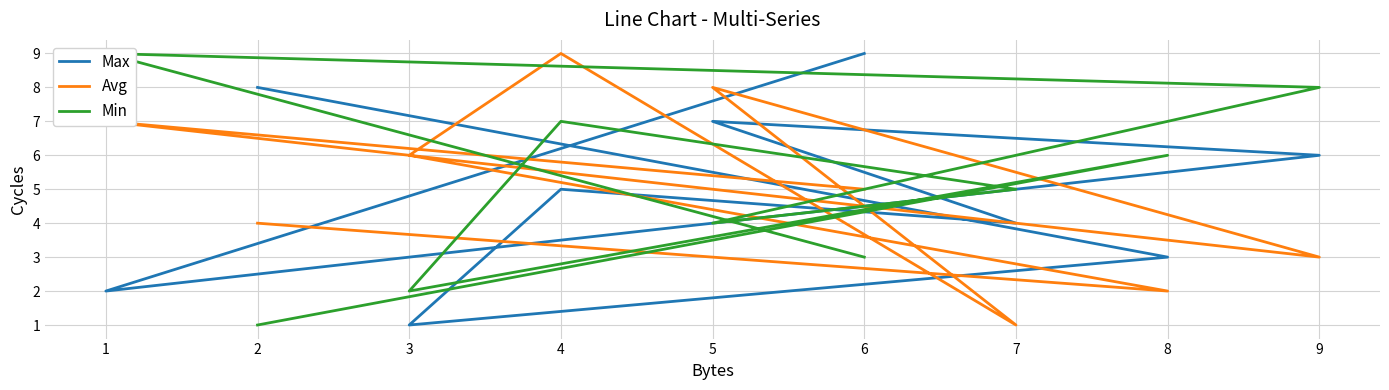

Which series changed the most between 9 and 4?

Avg